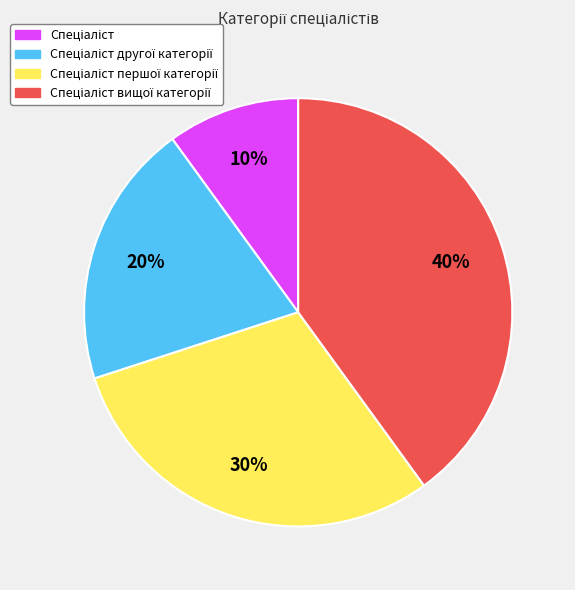

Does any single category account for the majority?

No